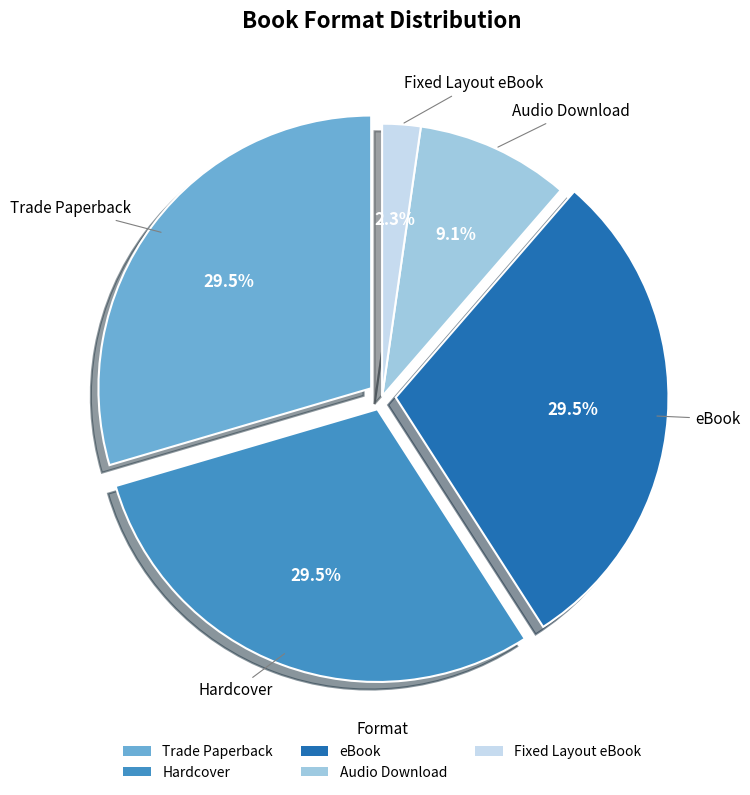

To the nearest percent, what is the combined percentage of Hardcover and Audio Download?

39%